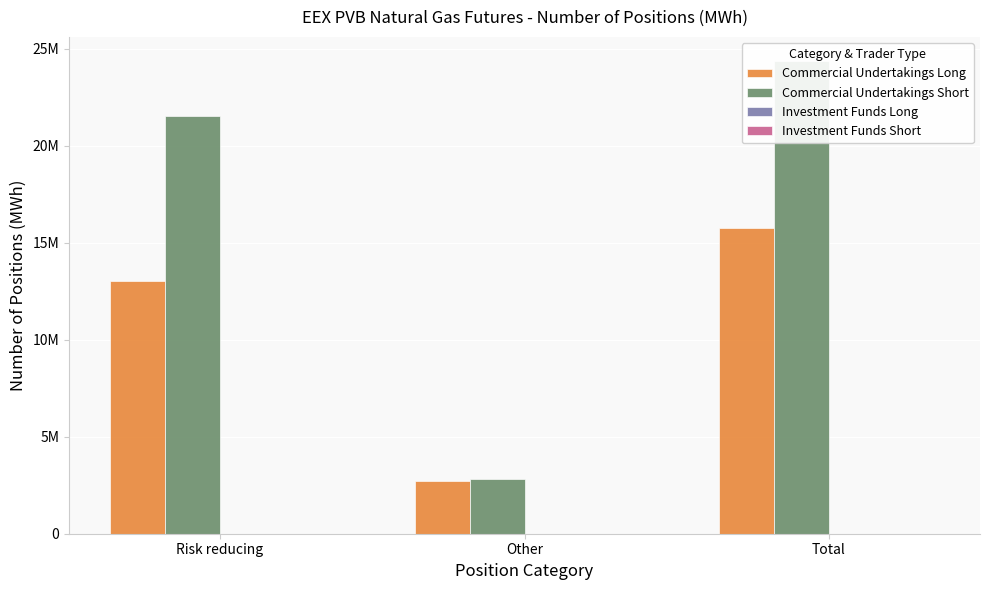

How many bars are there in each group?

4